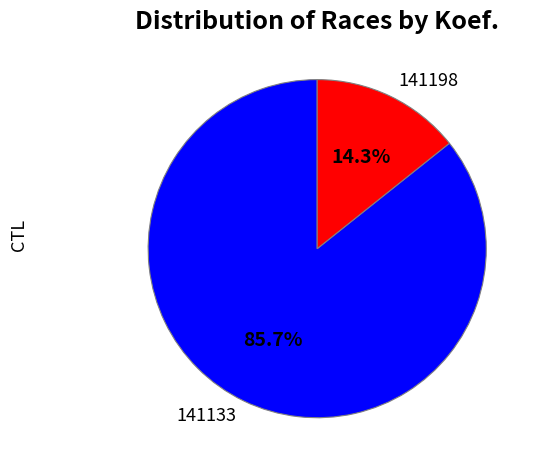

What is the largest slice in the pie chart?

141133